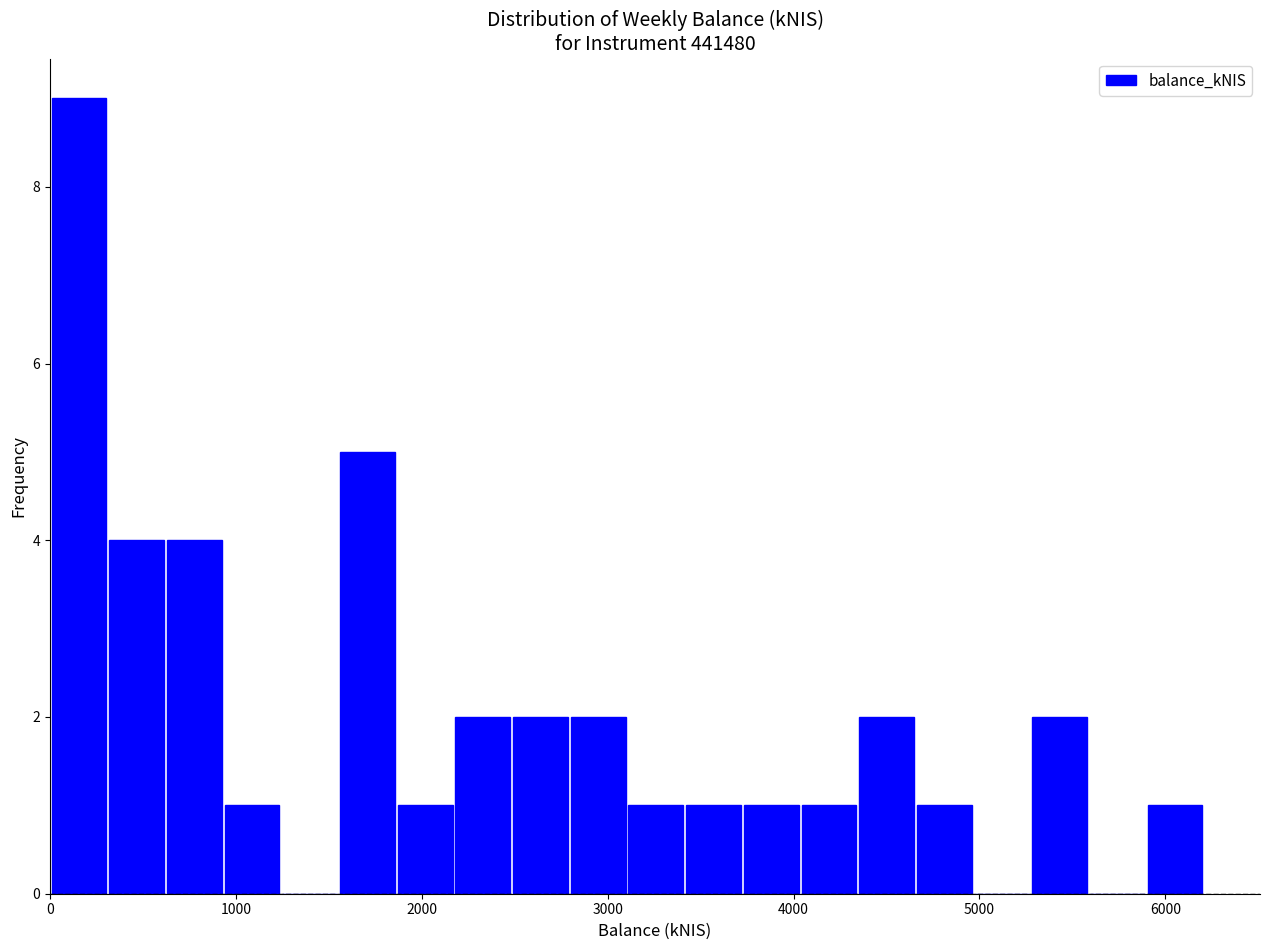

Around what value on the x-axis is the tallest bar? Give the approximate position of its centre, as read against the axis.

200